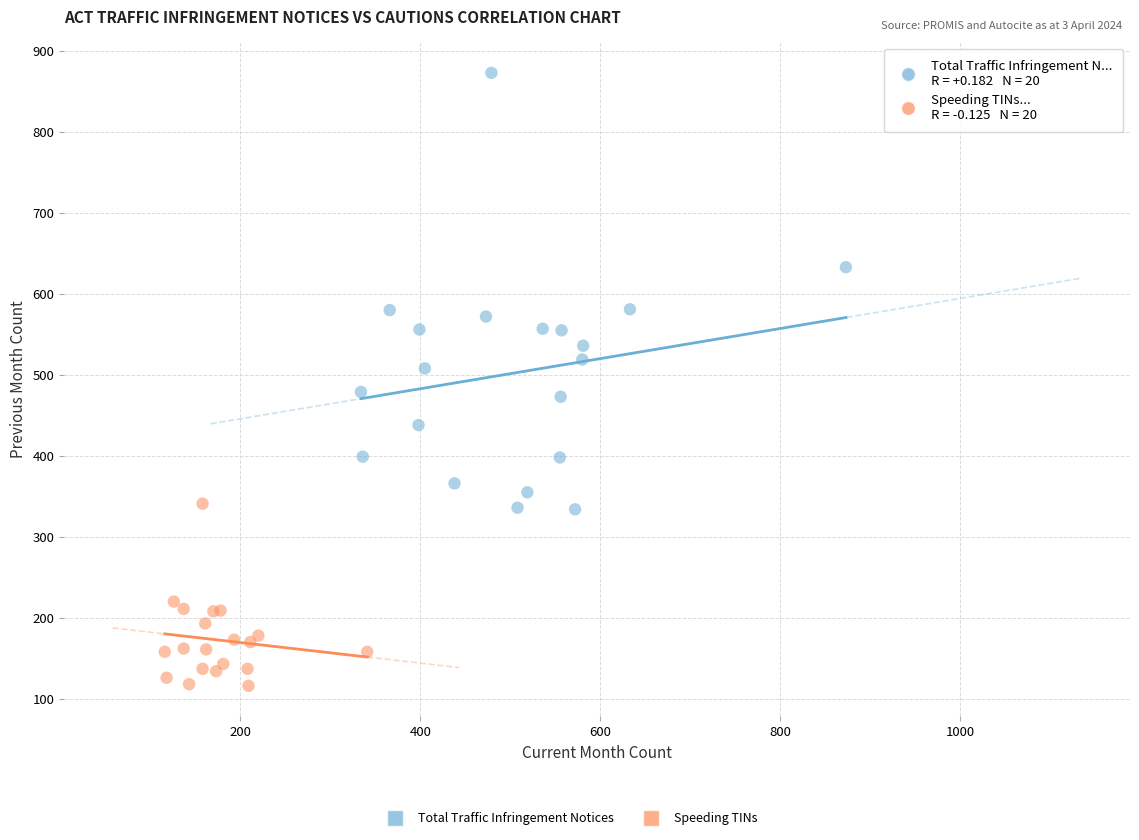

Which series has the widest spread of Y values?

Total Traffic Infringement Notices